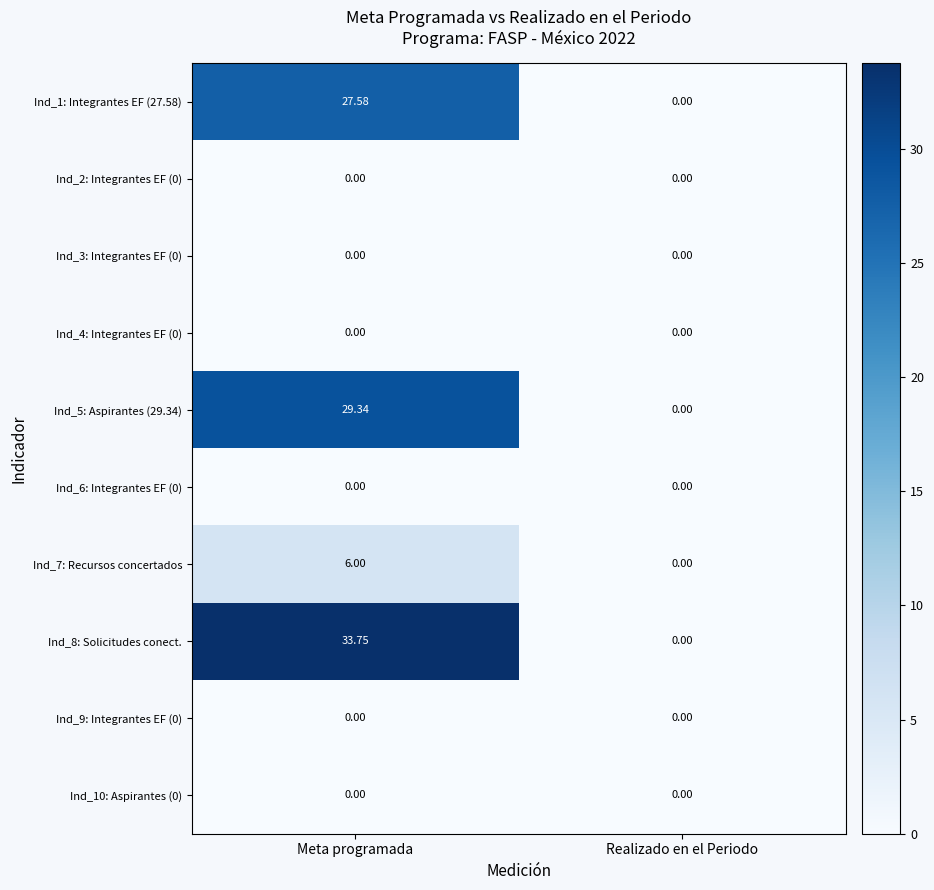

Where is Ind_5: Aspirantes (29.34) nearest to the value 14?

Realizado en el Periodo